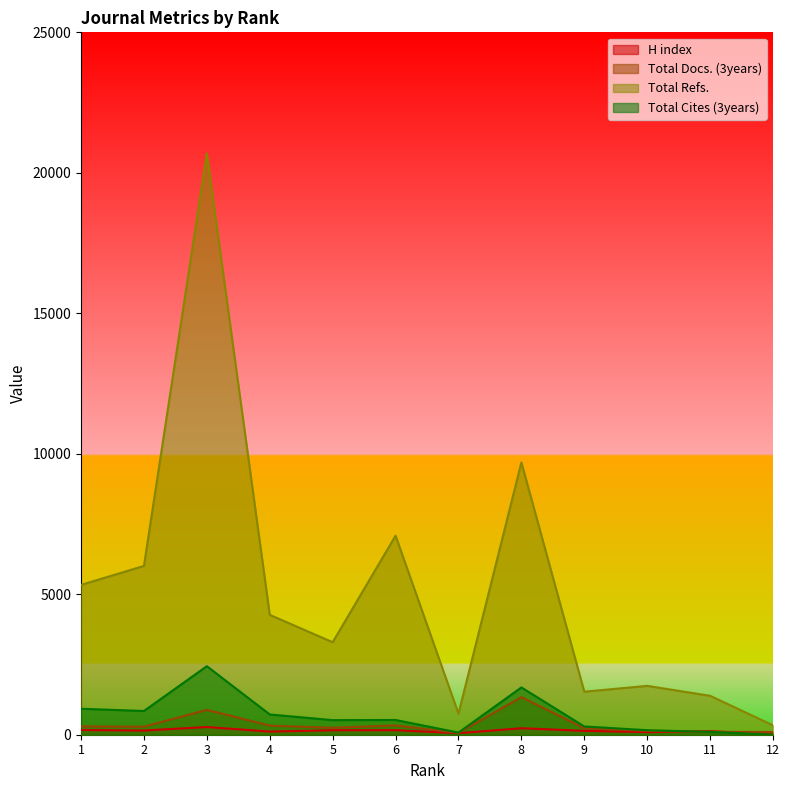

Which label corresponds to the smallest value in the chart?

12